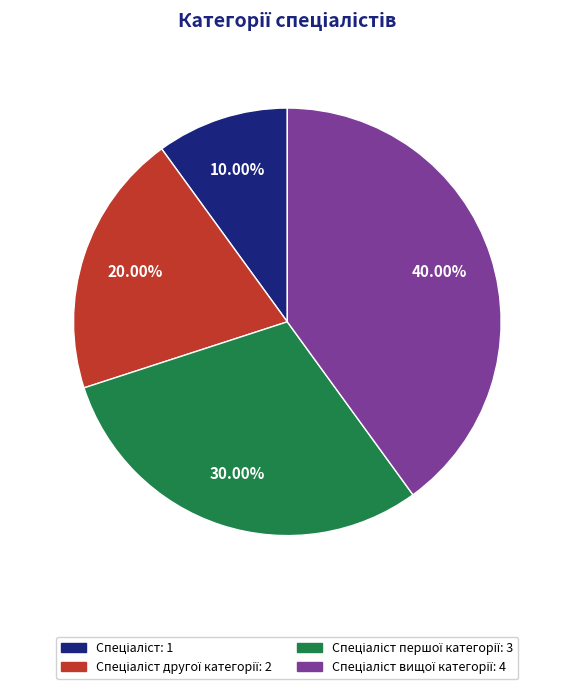

Does any single category account for the majority?

No